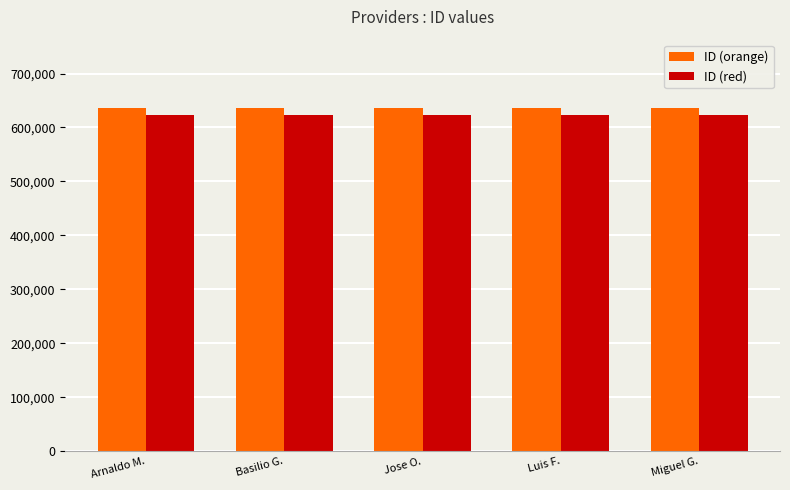

What is the value of the ID (orange) bar at the 4th from the left?

635649.0